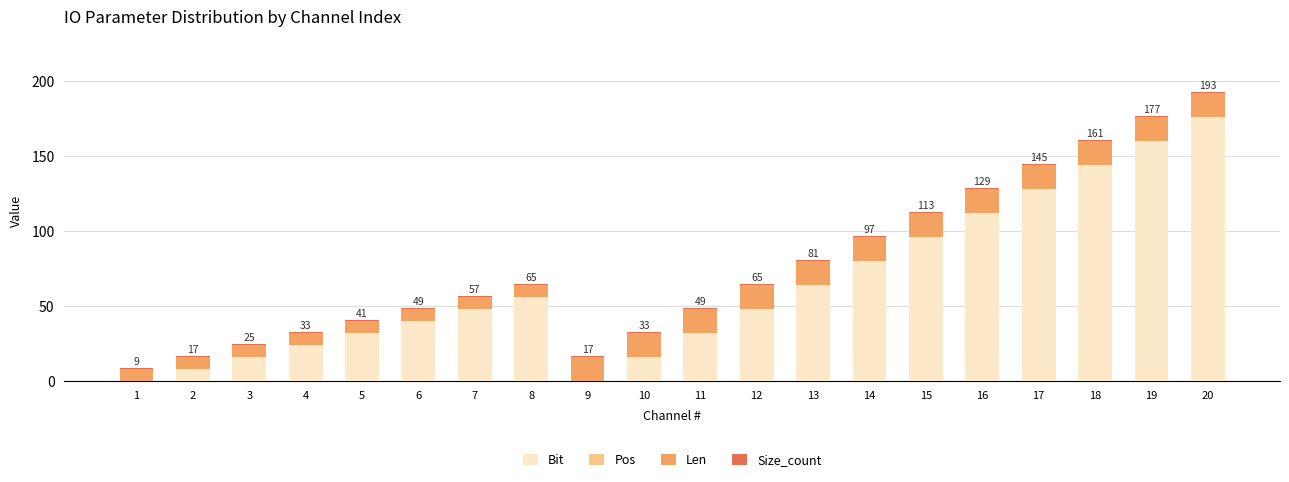

At which label does Bit reach its peak?

20